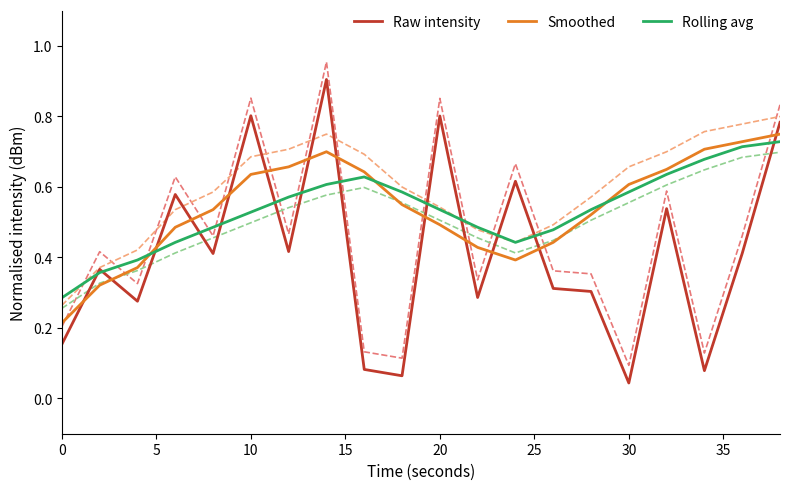

What is the minimum value for Smoothed?

0.2